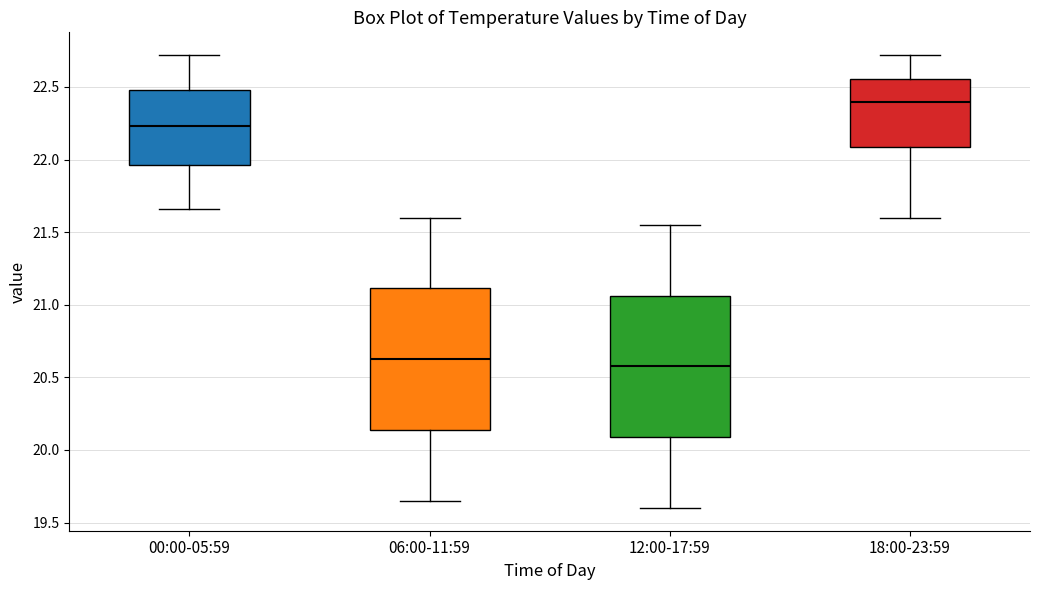

Which box has the highest median line?

18:00-23:59